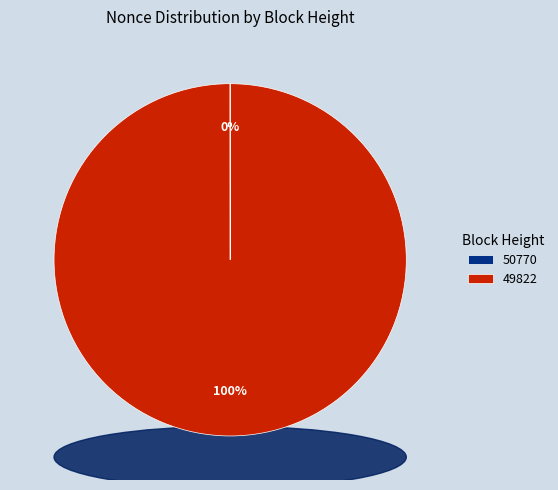

What is the largest slice in the pie chart?

49822